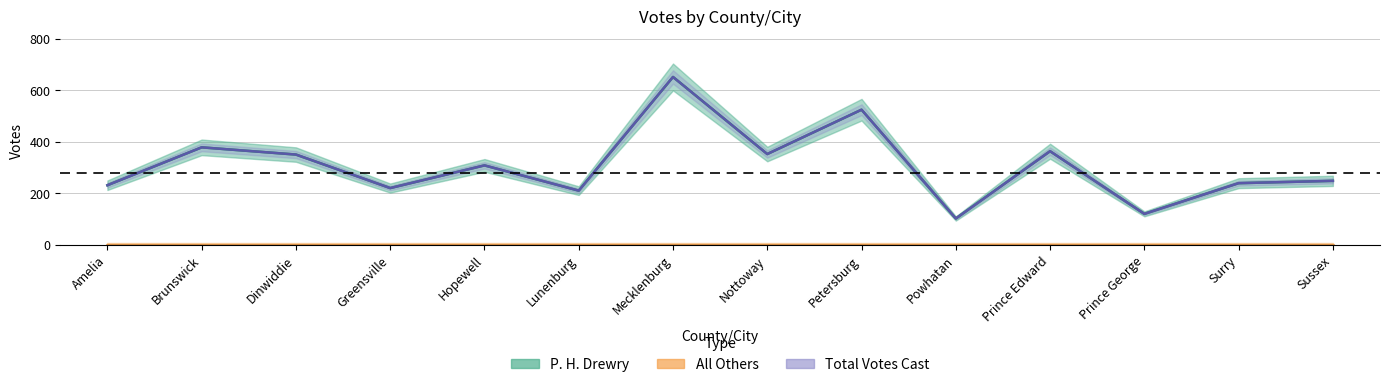

What is the sum of the Total Votes Cast values at Dinwiddie and Surry?

589